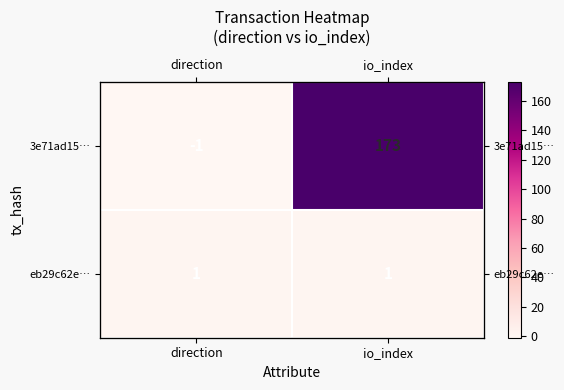

Rank the series by their average value, from lowest to highest.

eb29c62e…, 3e71ad15…